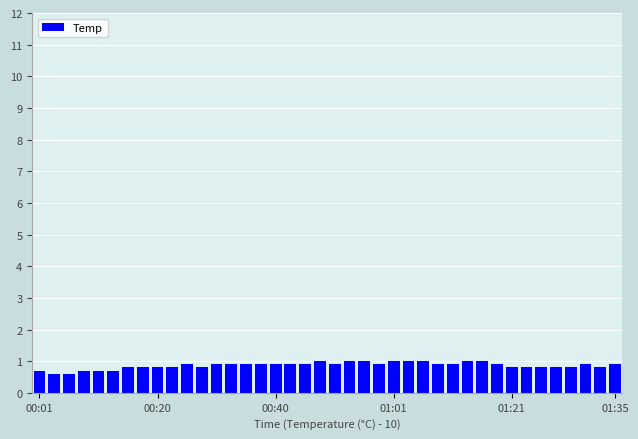

Reading left to right, list all the values displayed in this chart.

0.7	0.6	0.6	0.7	0.7	0.7	0.8	0.8	0.8	0.8	0.9	0.8	0.9	0.9	0.9	0.9	0.9	0.9	0.9	1.0	0.9	1.0	1.0	0.9	1.0	1.0	1.0	0.9	0.9	1.0	1.0	0.9	0.8	0.8	0.8	0.8	0.8	0.9	0.8	0.9